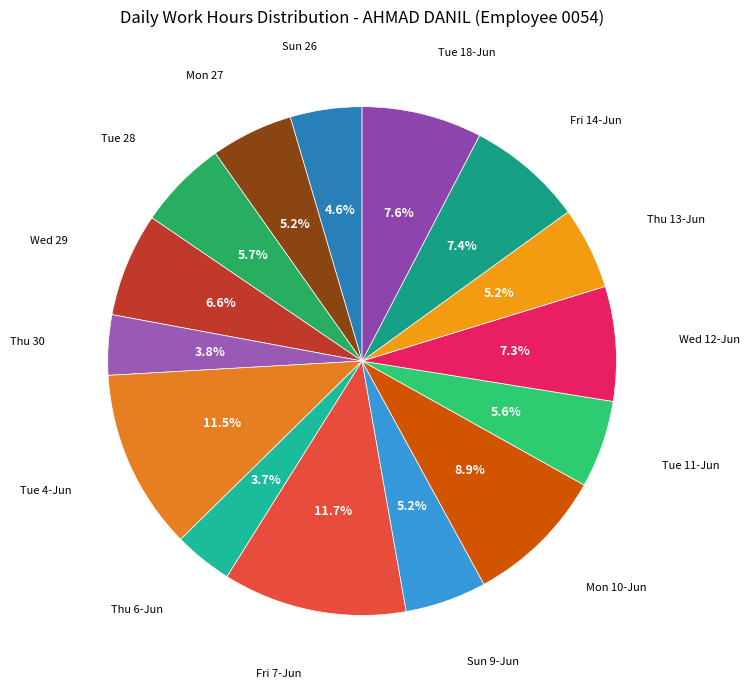

How many slices are in this pie chart?

15